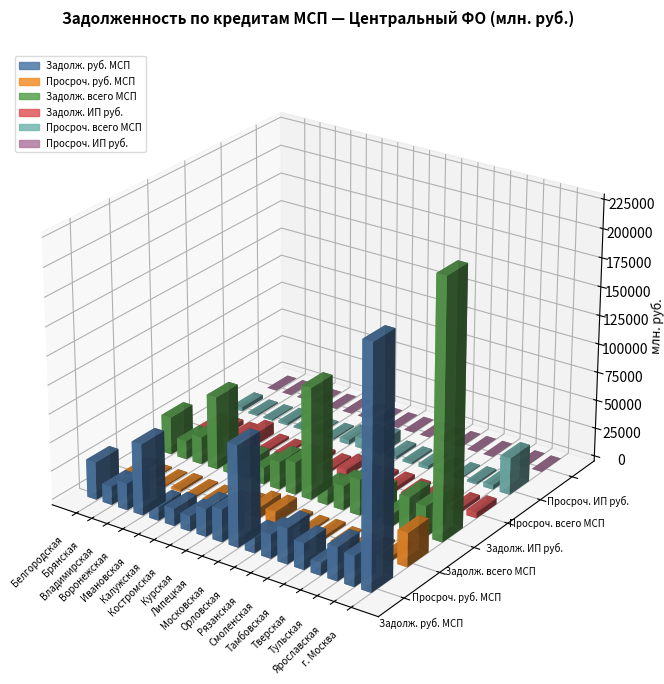

Reading left to right, list all the values displayed in this chart.

Задолж. руб. МСП: Белгородская=32920	Брянская=16025	Владимирская=23374	Воронежская=62130	Ивановская=12145	Калужская=15024	Костромская=13364	Курская=24221	Липецкая=28485	Московская=88157	Орловская=13680	Рязанская=21008	Смоленская=31140	Тамбовская=22972	Тверская=10952	Тульская=29302	Ярославская=26683	г. Москва=207446
Просроч. руб. МСП: Белгородская=3497	Брянская=1187	Владимирская=1009	Воронежская=2006	Ивановская=1251	Калужская=809	Костромская=1011	Курская=4101	Липецкая=9187	Московская=10237	Орловская=2539	Рязанская=1709	Смоленская=2788	Тамбовская=1088	Тверская=808	Тульская=1576	Ярославская=3875	г. Москва=29442
Задолж. всего МСП: Белгородская=33045	Брянская=16224	Владимирская=23994	Воронежская=64073	Ивановская=12145	Калужская=15263	Костромская=14527	Курская=24221	Липецкая=28501	Московская=98000	Орловская=13924	Рязанская=21108	Смоленская=31380	Тамбовская=22972	Тверская=10959	Тульская=29665	Ярославская=26766	г. Москва=224623
Задолж. ИП руб.: Белгородская=3477	Брянская=4247	Владимирская=4337	Воронежская=10395	Ивановская=2101	Калужская=2003	Костромская=2248	Курская=3184	Липецкая=2057	Московская=6023	Орловская=1980	Рязанская=3111	Смоленская=3510	Тамбовская=1910	Тверская=2310	Тульская=3751	Ярославская=3381	г. Москва=5160
Просроч. всего МСП: Белгородская=3568	Брянская=1187	Владимирская=1009	Воронежская=2010	Ивановская=1251	Калужская=809	Костромская=1195	Курская=4101	Липецкая=9187	Московская=10328	Орловская=2539	Рязанская=1709	Смоленская=2788	Тамбовская=1088	Тверская=808	Тульская=1589	Ярославская=3881	г. Москва=32256
Просроч. ИП руб.: Белгородская=151	Брянская=157	Владимирская=292	Воронежская=138	Ивановская=78	Калужская=38	Костромская=90	Курская=207	Липецкая=63	Московская=278	Орловская=29	Рязанская=105	Смоленская=235	Тамбовская=37	Тверская=54	Тульская=137	Ярославская=339	г. Москва=89